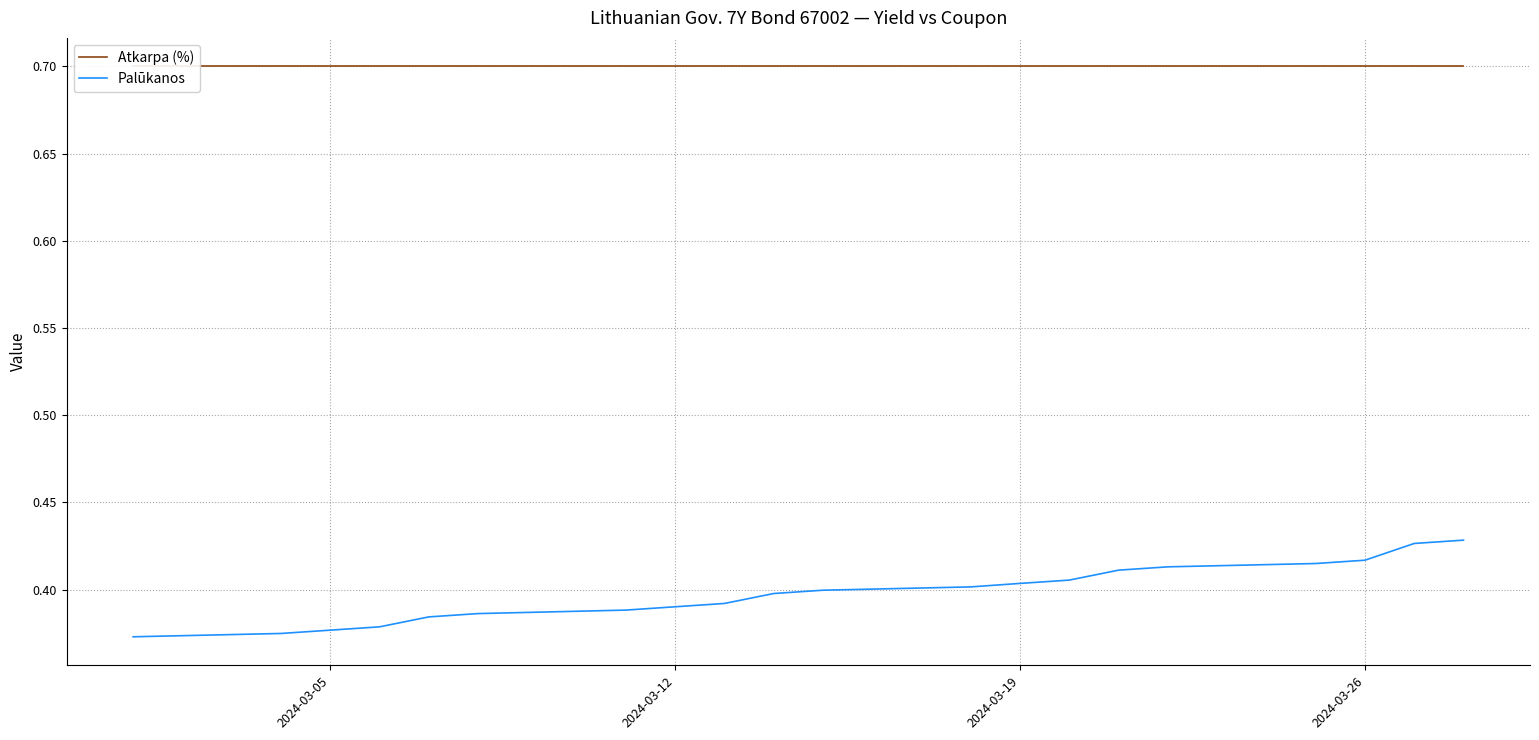

At how many categories does at least one series exceed 0?

20